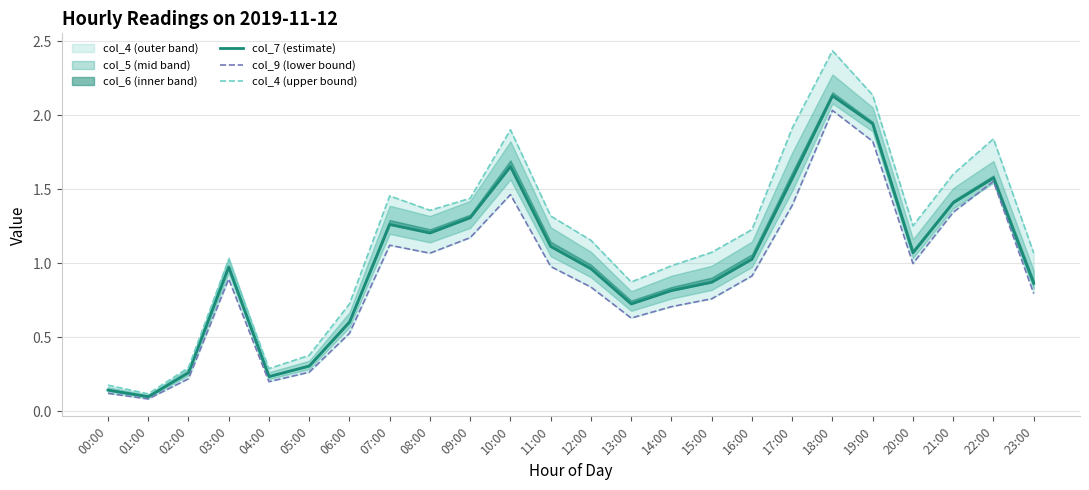

At which label is col_9 (lower bound) closest to 1?

20:00